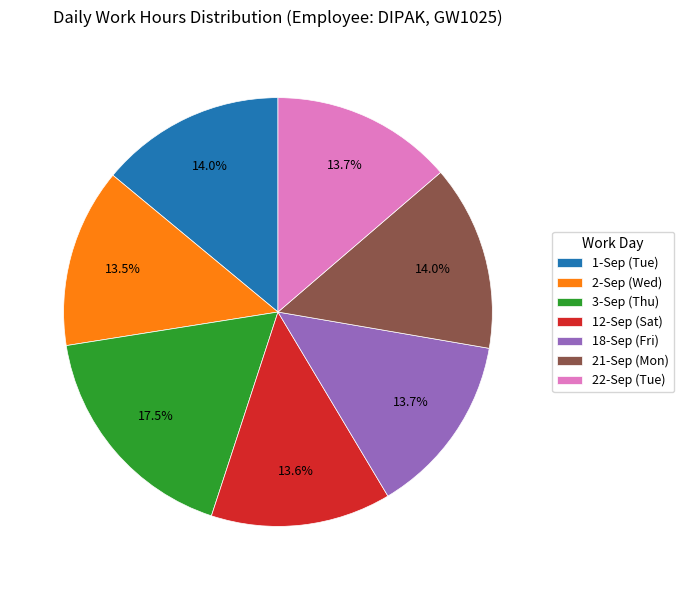

Does 3-Sep (Thu) represent more than half of the total?

No